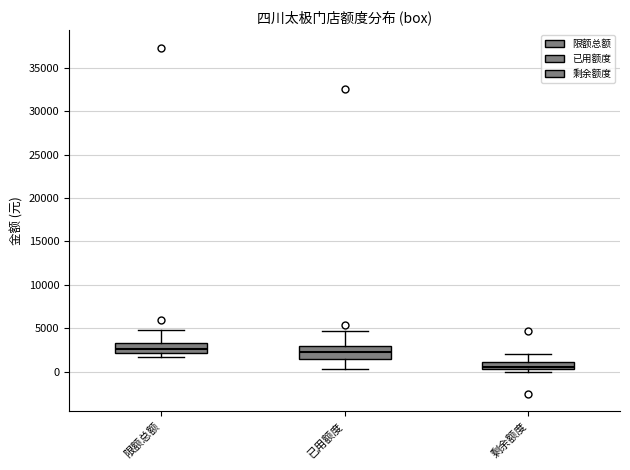

Reading left to right, transcribe this box plot: for each box, give where its median line is, the range the box spans, and where its two whiskers end, as read against the y-axis. The values are not printed on the chart, so give them approximately, as read against the axis.

限额总额: median 2500, box 2000 to 3500, whiskers 1500 to 5000
已用额度: median 2500, box 1500 to 3000, whiskers 500 to 4500
剩余额度: median 500 (just above the box's lower edge), box 500 to 1000, whiskers 0 to 2000